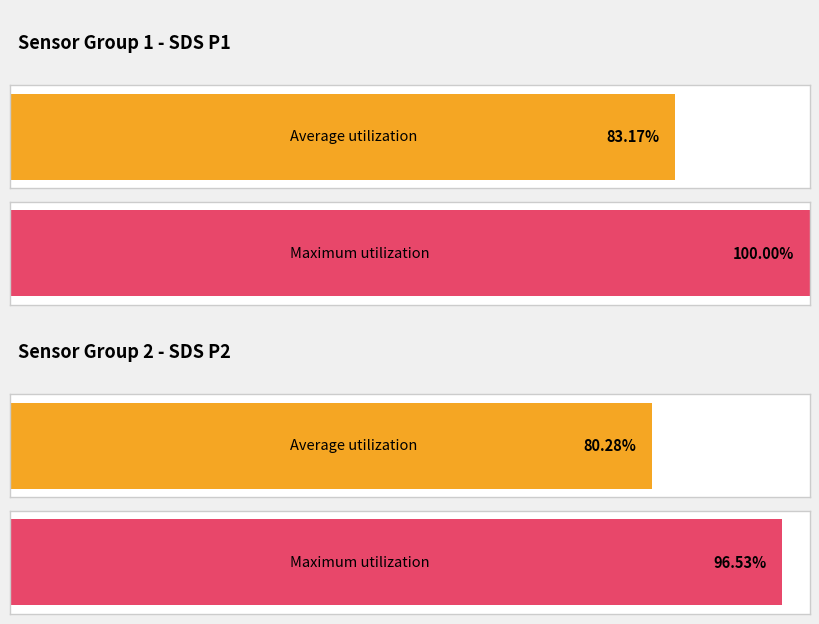

How many bars are there in each group?

2